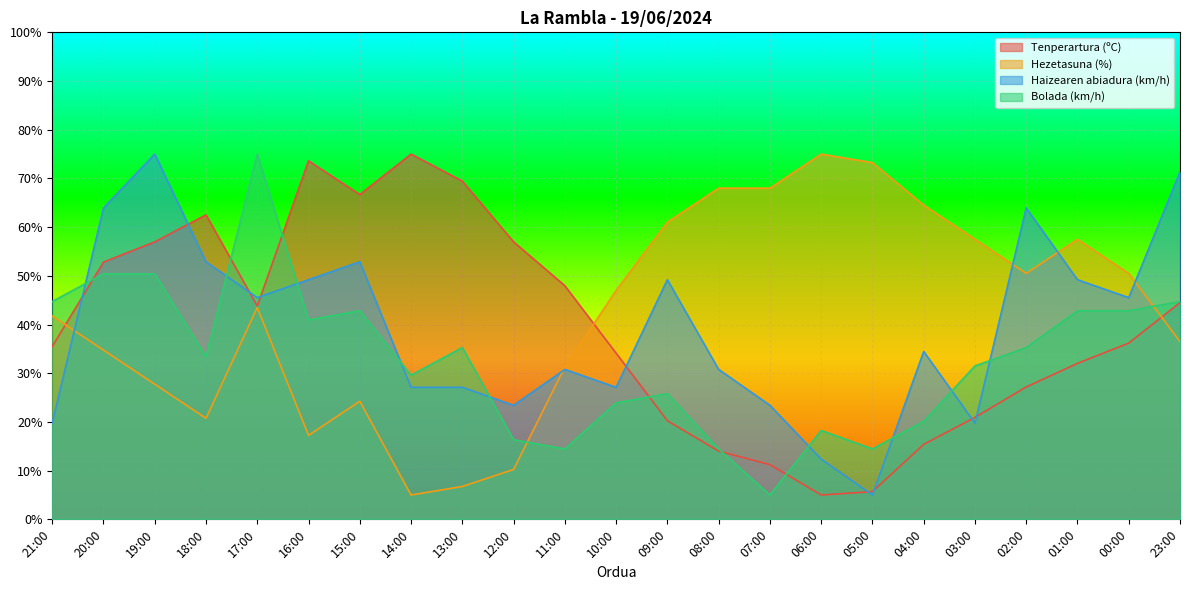

What are all the series names shown in the legend?

Tenperartura (ºC), Hezetasuna (%), Haizearen abiadura (km/h), Bolada (km/h)